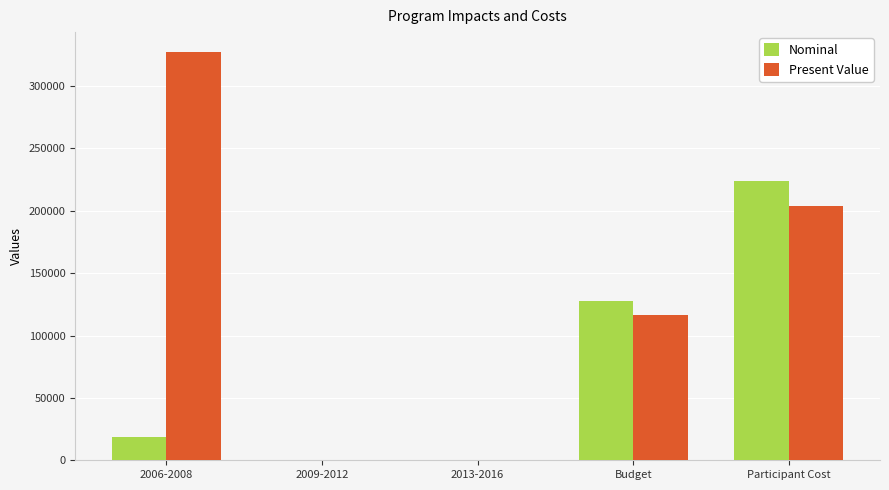

What are all the series names shown in the legend?

Nominal, Present Value